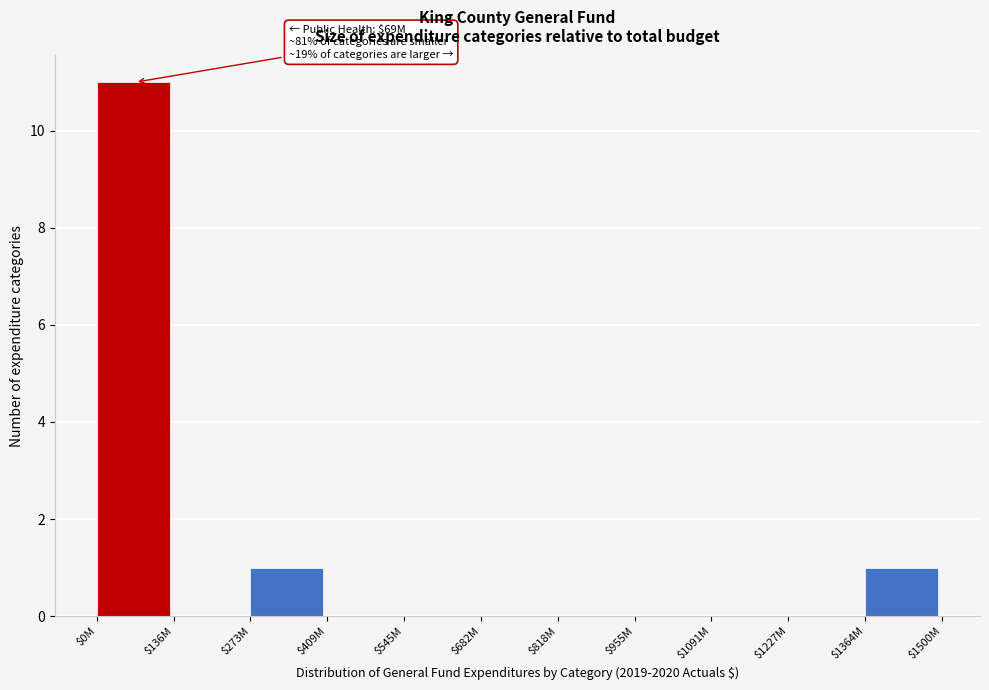

The chart shows a value of 0 at $545M. True or false?

True